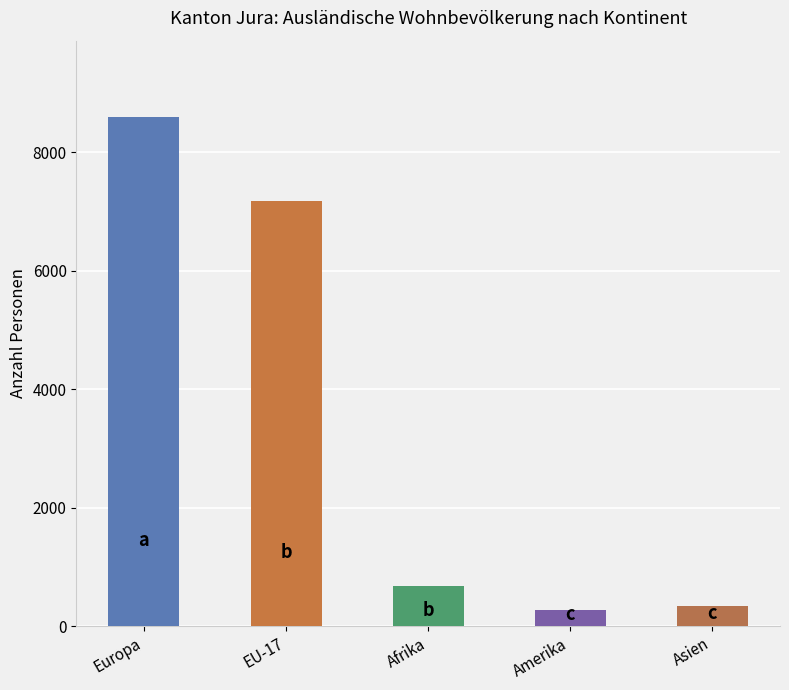

Are the bars grouped side by side (vs. stacked)?

No